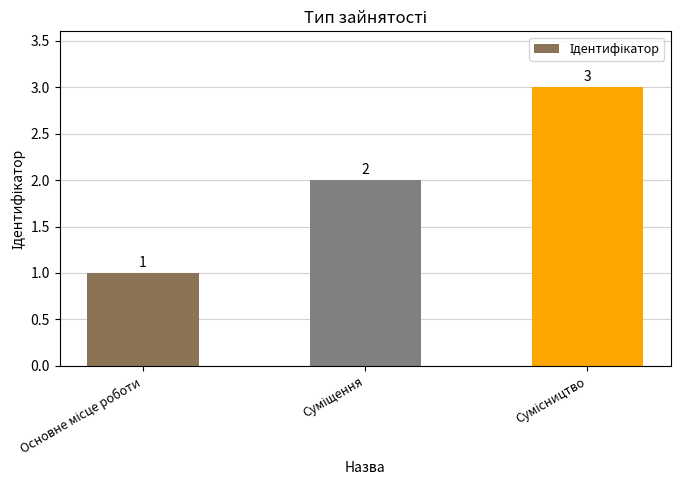

What is the smallest value displayed?

1